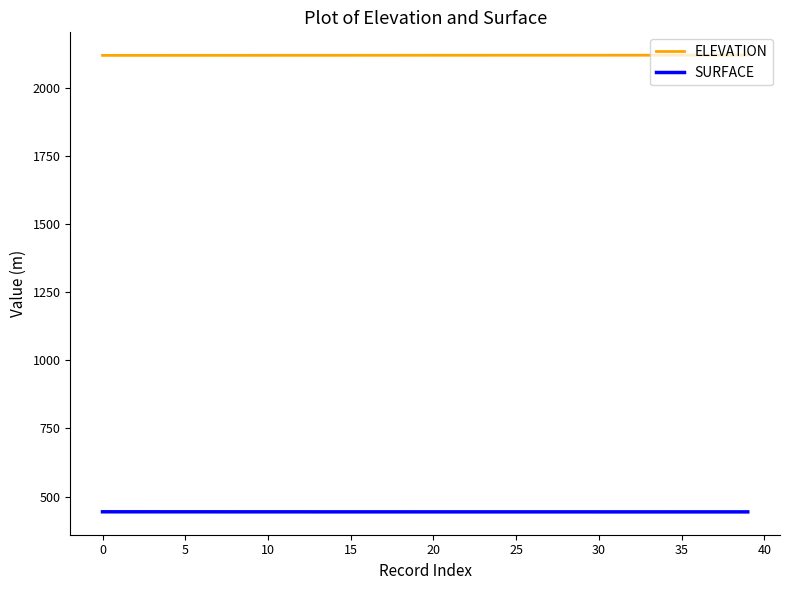

Rank the series by their maximum value, from lowest to highest.

SURFACE, ELEVATION